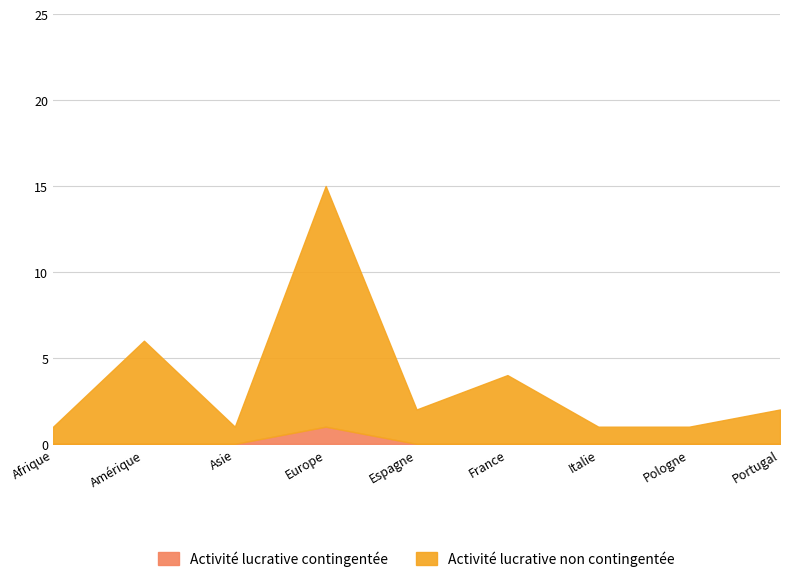

How many series are shown in this chart?

2